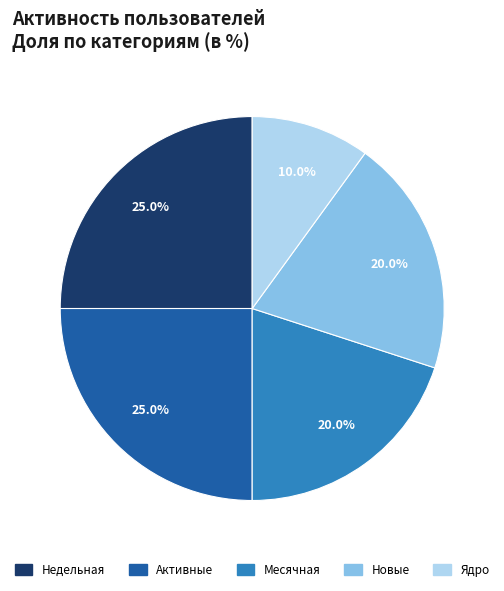

The Активные slice represents 31% of the pie. True or false?

False